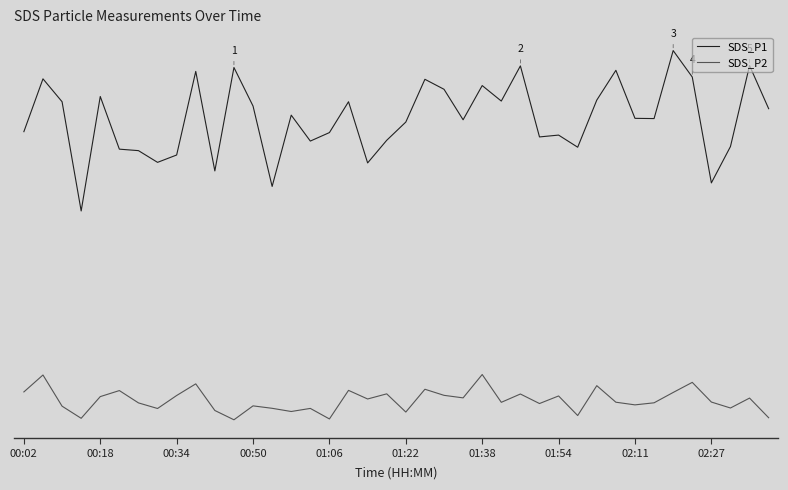

Is this an area chart (filled region under the line)?

No